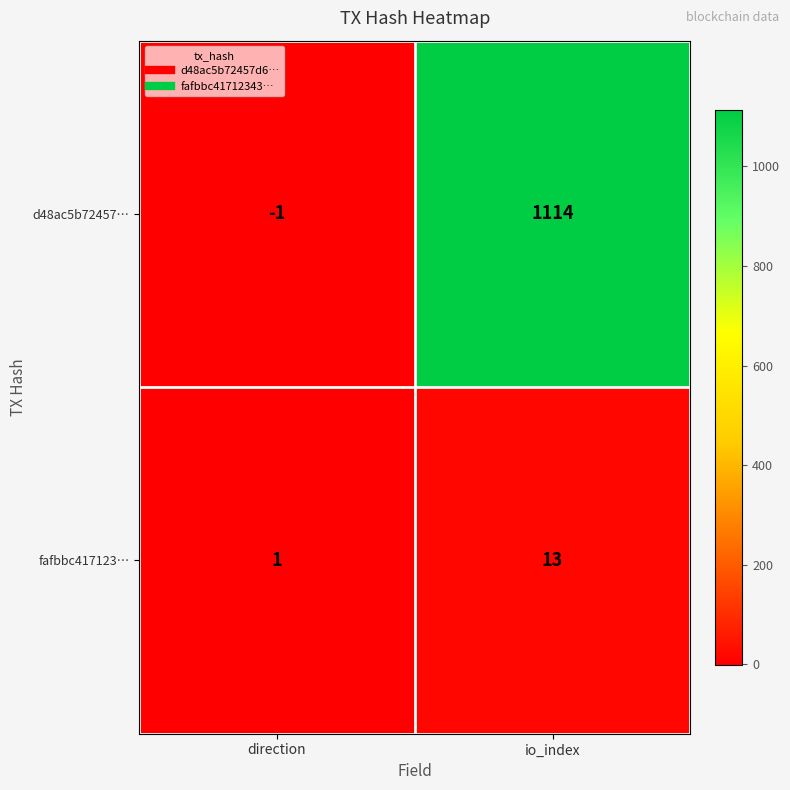

What is the sum of all d48ac5b72457… values?

1113